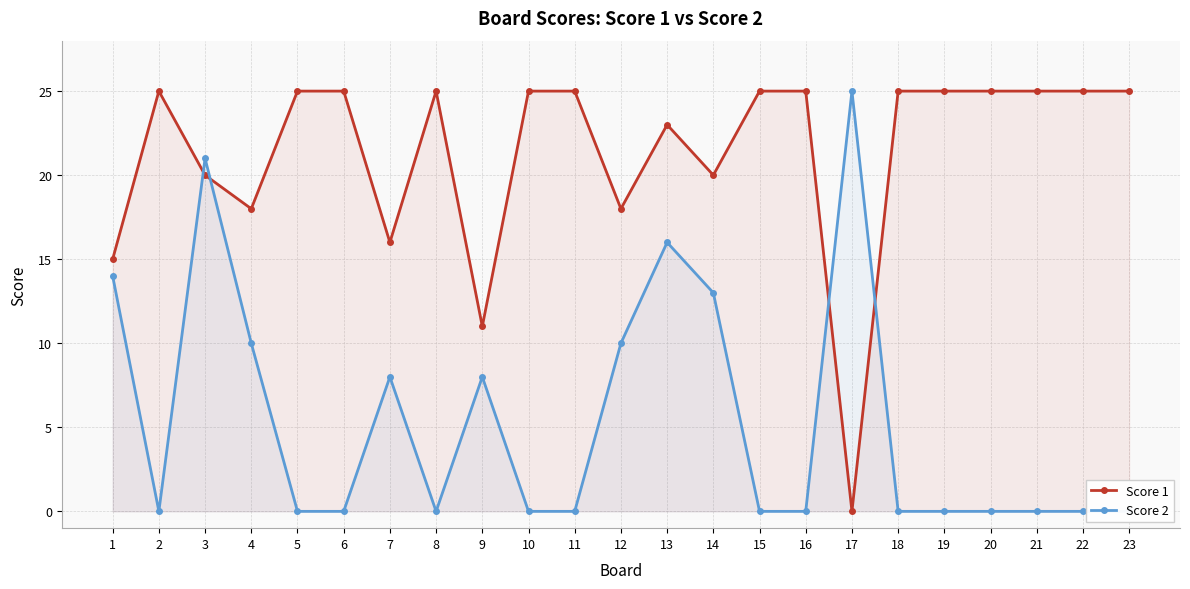

What is the maximum value shown in the chart?

25